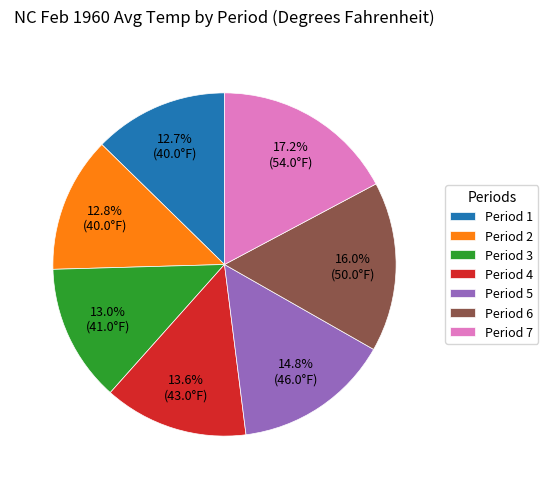

To the nearest percent, what is the average slice percentage?

14%